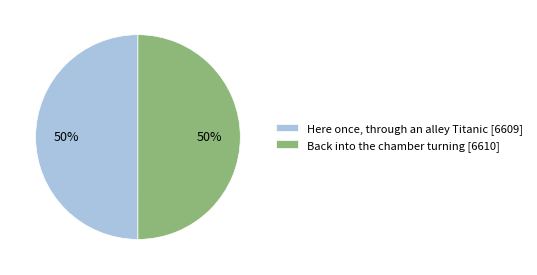

How many segments does this pie chart have?

2